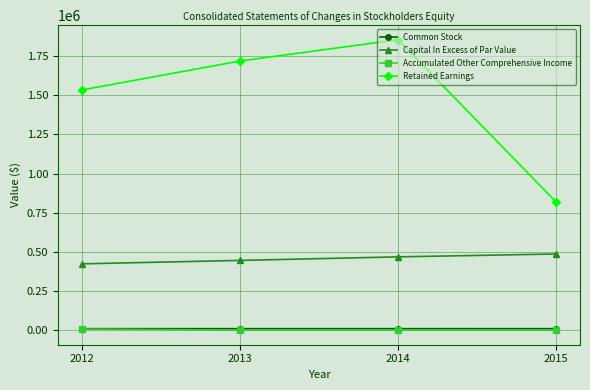

True or false: Capital In Excess of Par Value and Retained Earnings cross at least once.

False